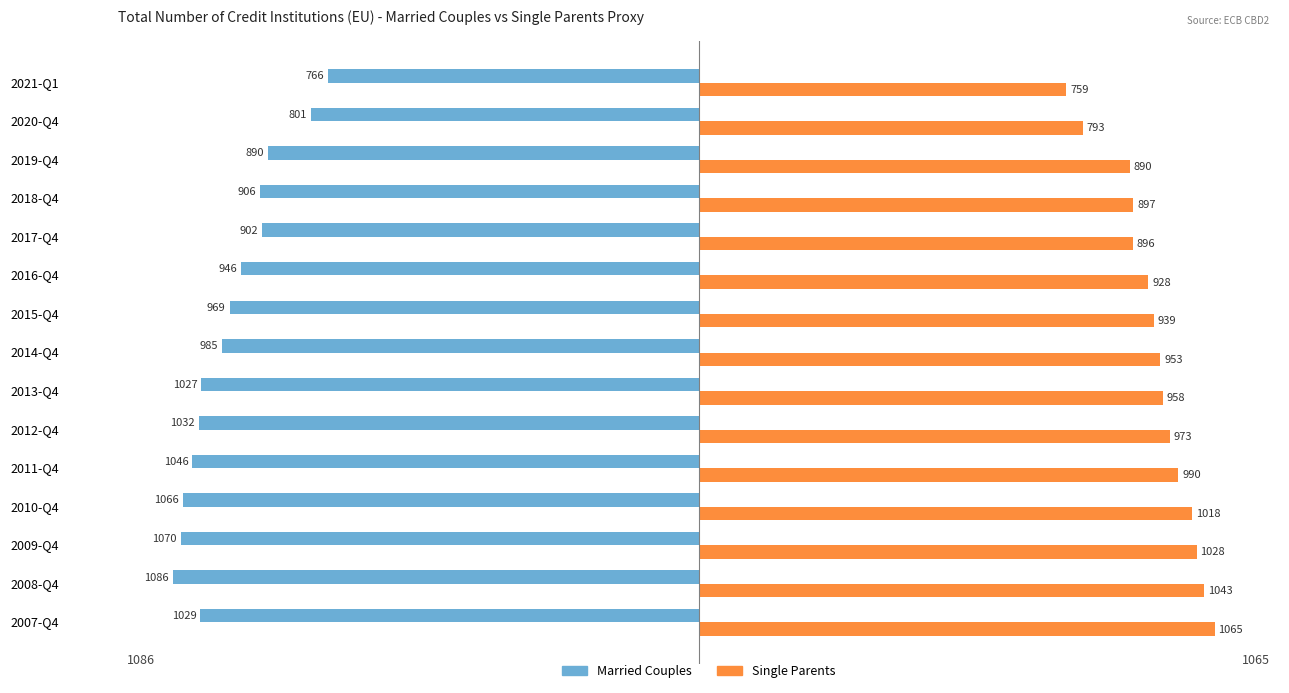

Rank the categories by Married Couples value from lowest to highest.

2008-Q4, 2009-Q4, 2010-Q4, 2011-Q4, 2012-Q4, 2007-Q4, 2013-Q4, 2014-Q4, 2015-Q4, 2016-Q4, 2018-Q4, 2017-Q4, 2019-Q4, 2020-Q4, 2021-Q1